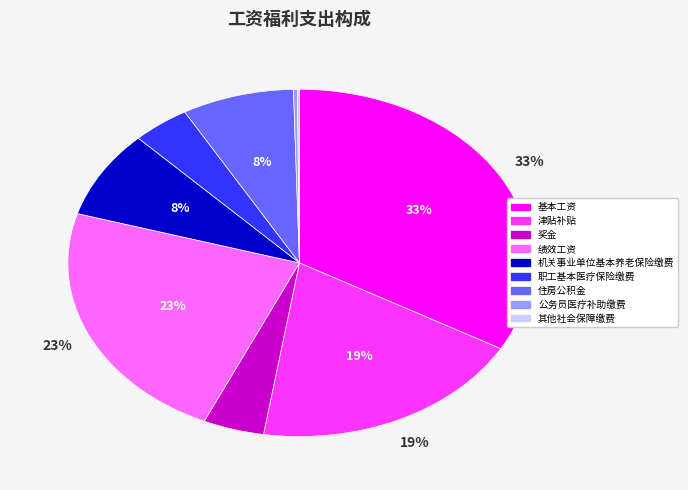

Which category has the biggest portion of the pie?

基本工资